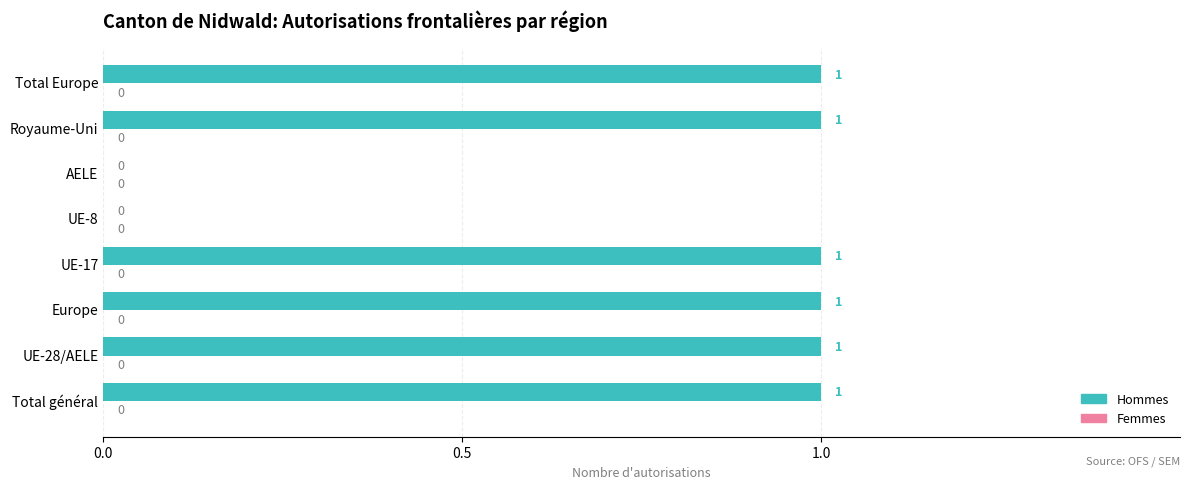

What is the sum of all values?

6